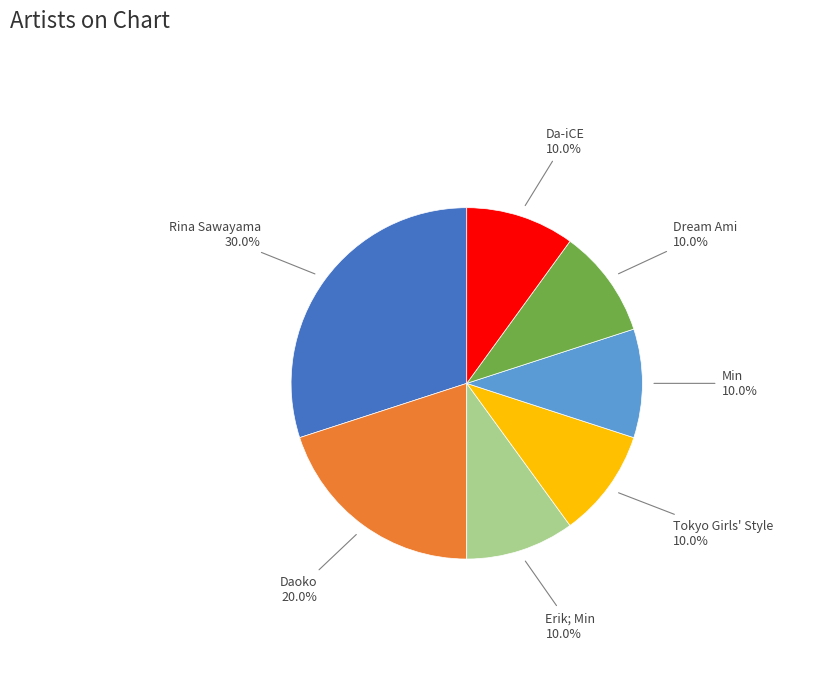

What is the largest slice in the pie chart?

Rina Sawayama